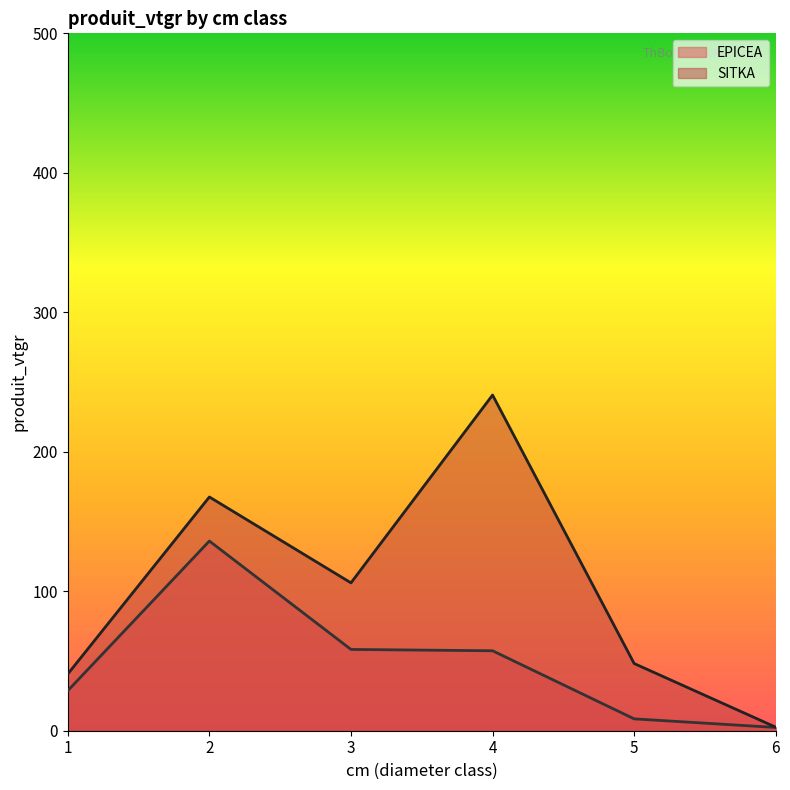

What is the sum of all EPICEA values?

291.1